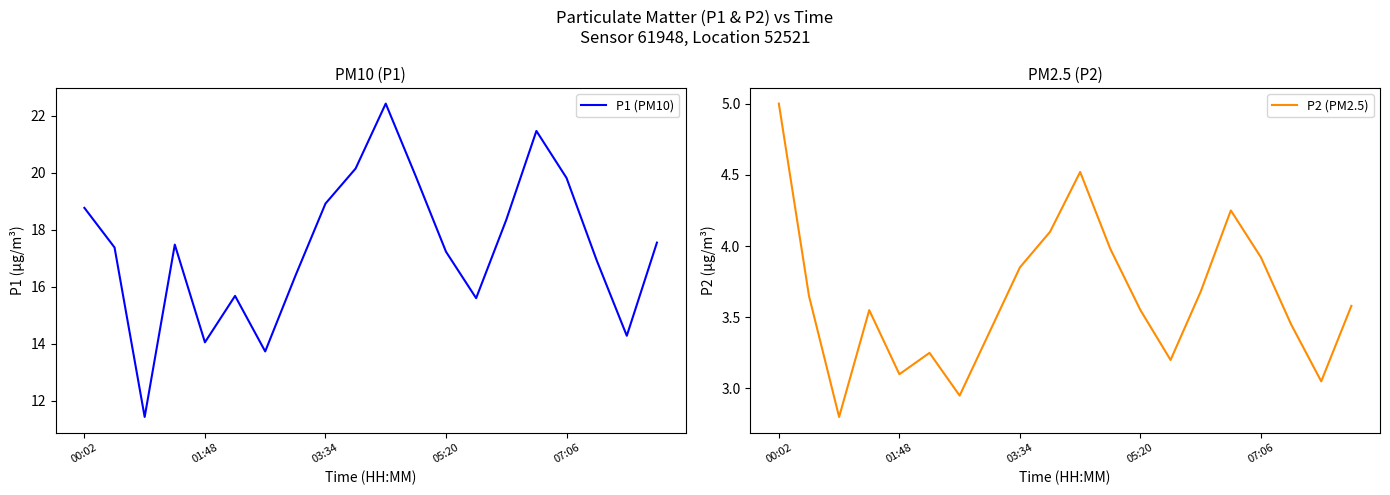

What is the total value across all series at 14?

22.0